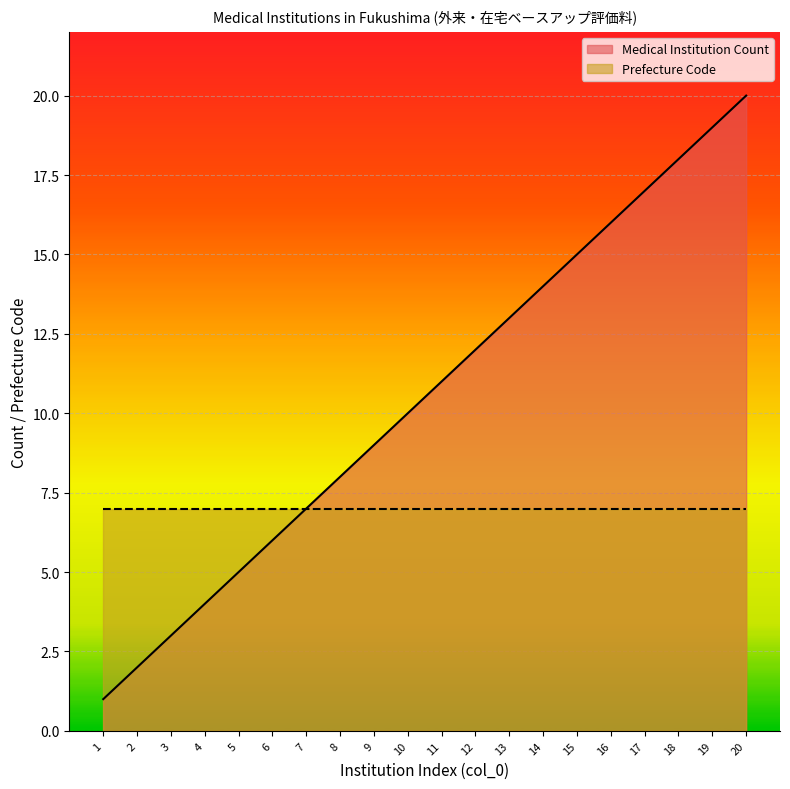

Rank the categories by value from highest to lowest.

20, 19, 18, 17, 16, 15, 14, 13, 12, 11, 10, 9, 8, 7, 6, 5, 4, 3, 2, 1